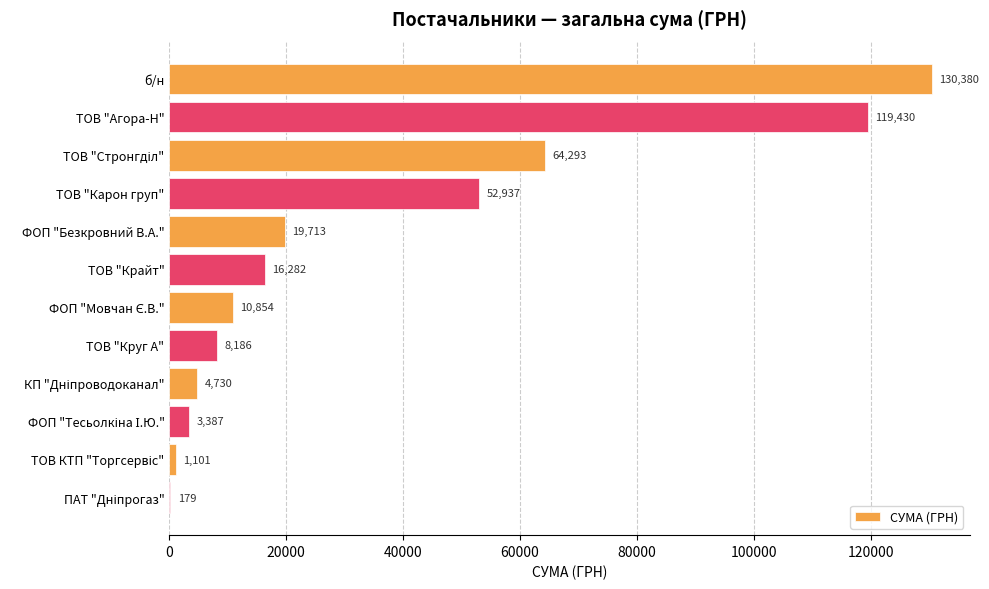

The value at б/н is 177378.1. True or false?

False